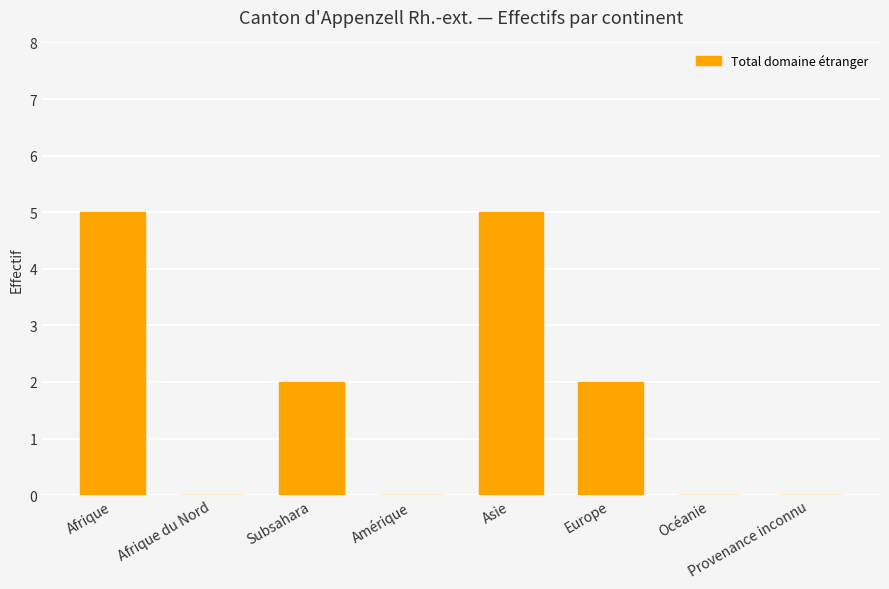

Which has a higher value, Subsahara or Asie?

Asie